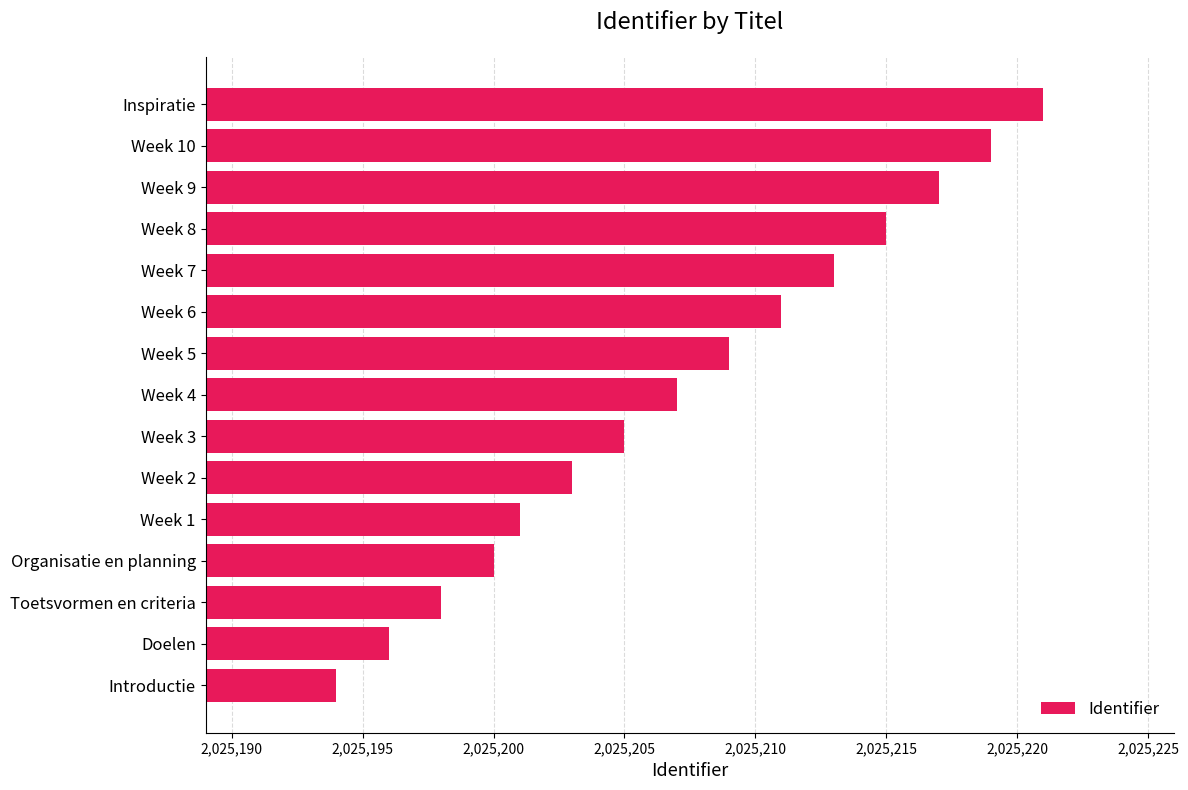

What is the maximum value shown in the chart?

2025221